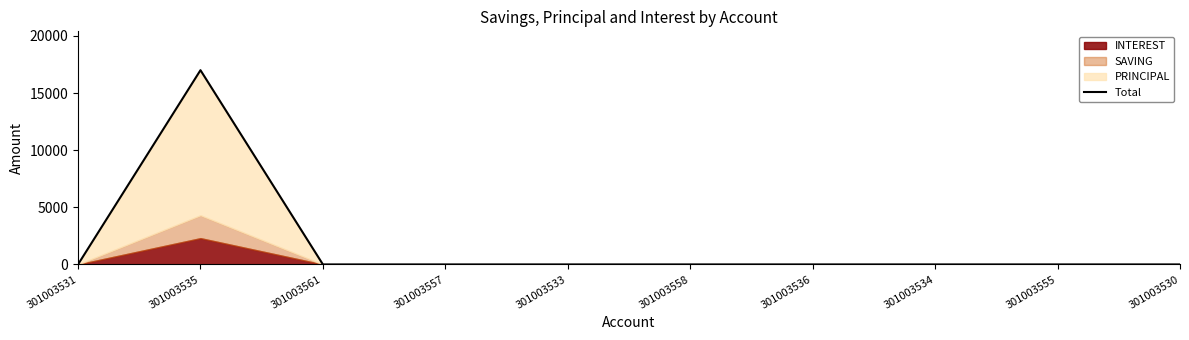

Reading left to right, extract all data points from this chart.

0	17000	0	0	0	0	0	0	0	0